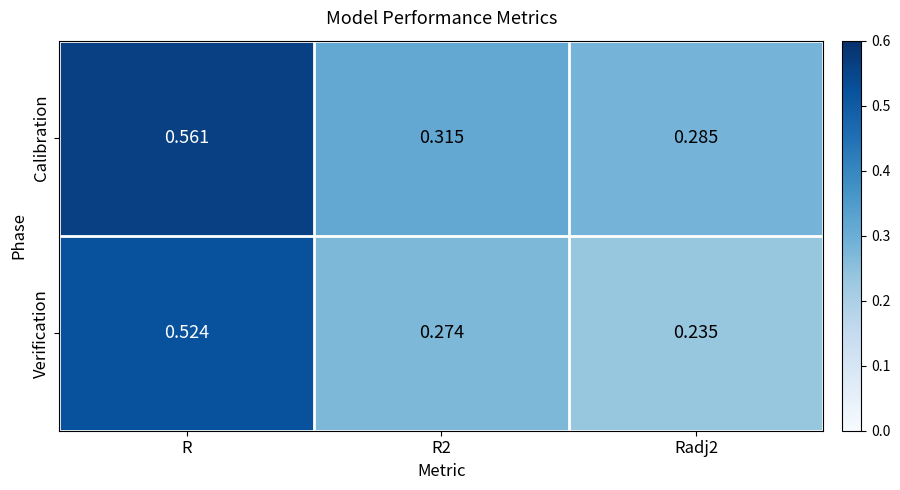

Is the value of Verification at R greater than the value of Calibration at R?

No